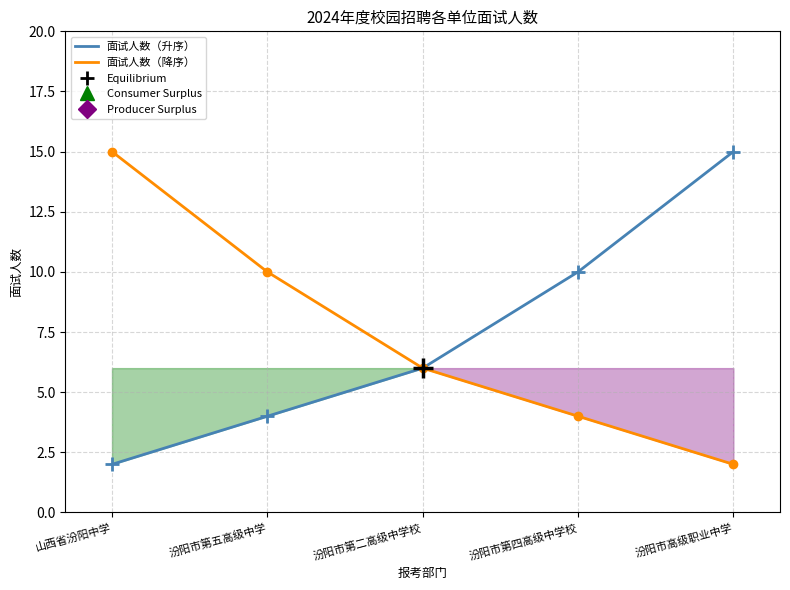

What is the label of the 1st point from the left?

山西省汾阳中学